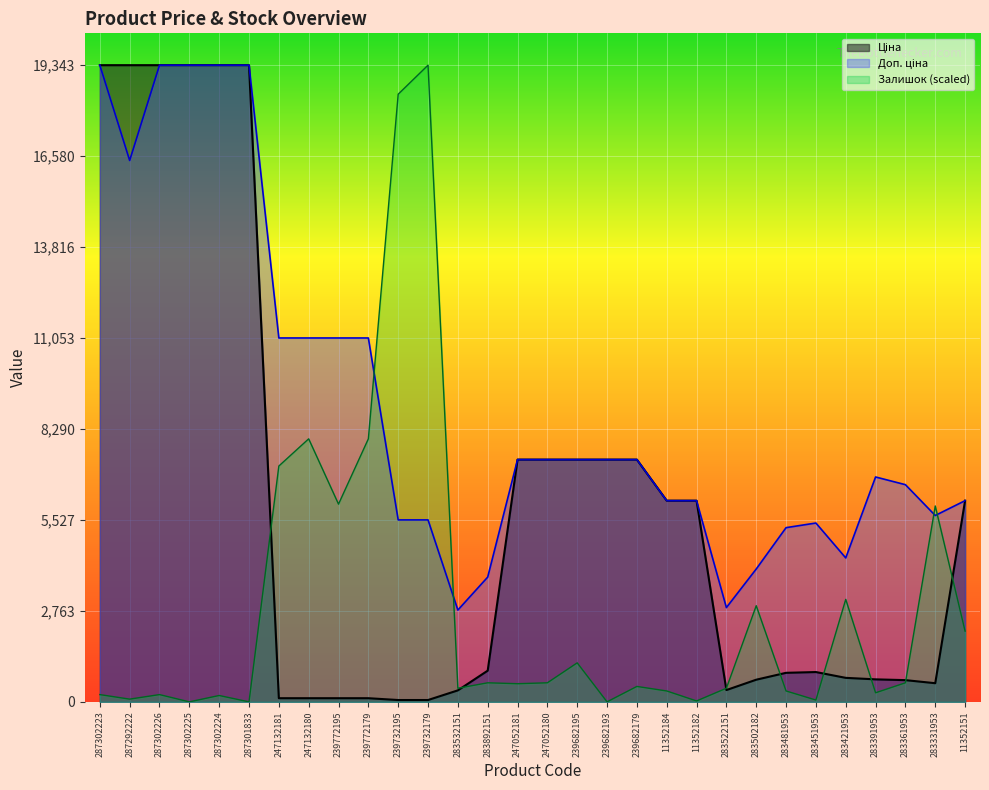

Which series has the largest total across all categories?

Доп. ціна